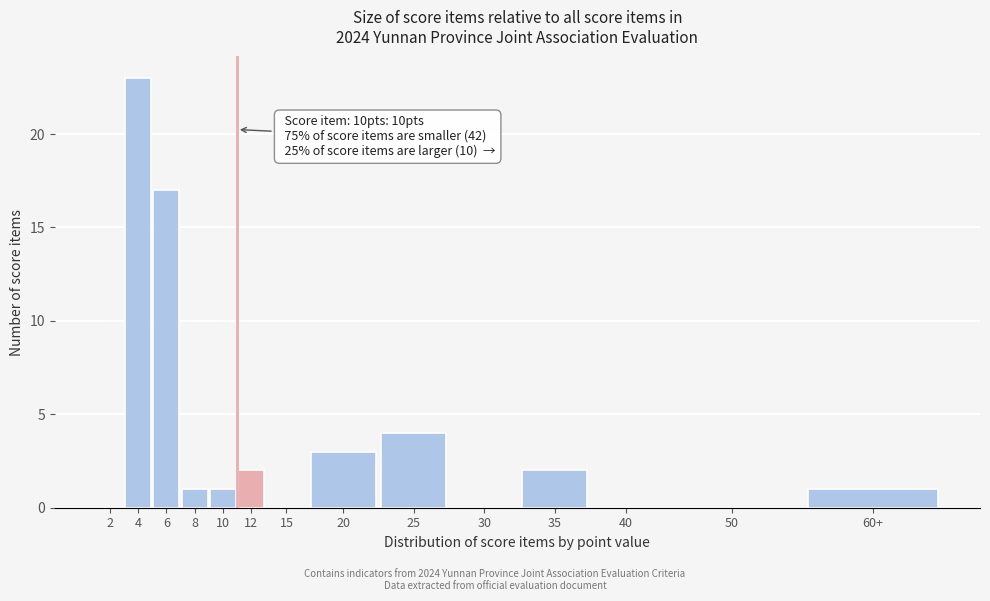

Reading left to right, what are all the values shown in this chart?

2=0	4=23	6=17	8=1	10=1	12=2	15=0	20=3	25=4	30=0	35=2	40=0	50=0	60+=1